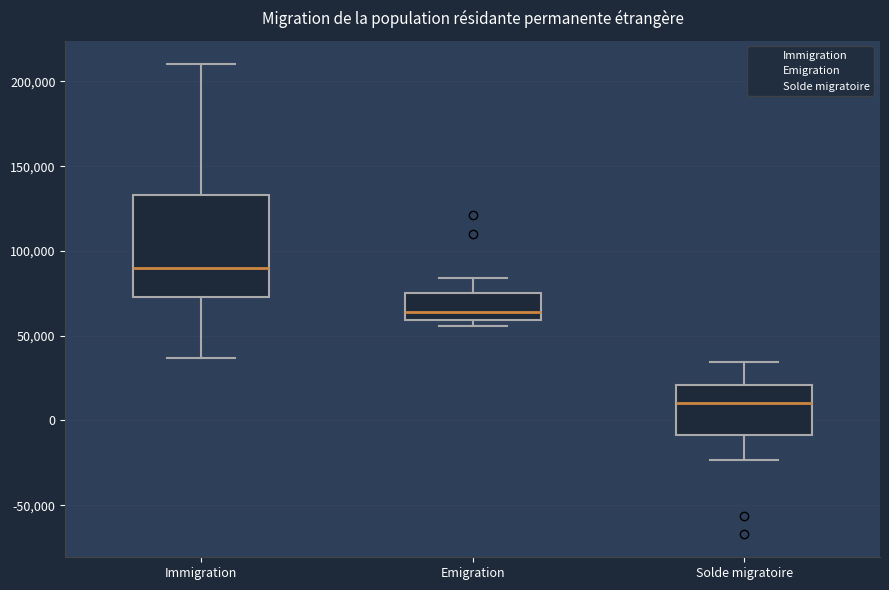

Reading left to right, transcribe this box plot: for each box, give where its median line is, the range the box spans, and where its two whiskers end, as read against the y-axis. The values are not printed on the chart, so give them approximately, as read against the axis.

Immigration: median 90000, box 75000 to 135000, whiskers 35000 to 210000
Emigration: median 65000, box 60000 to 75000, whiskers 55000 to 85000
Solde migratoire: median 10000, box -10000 to 20000, whiskers -25000 to 35000